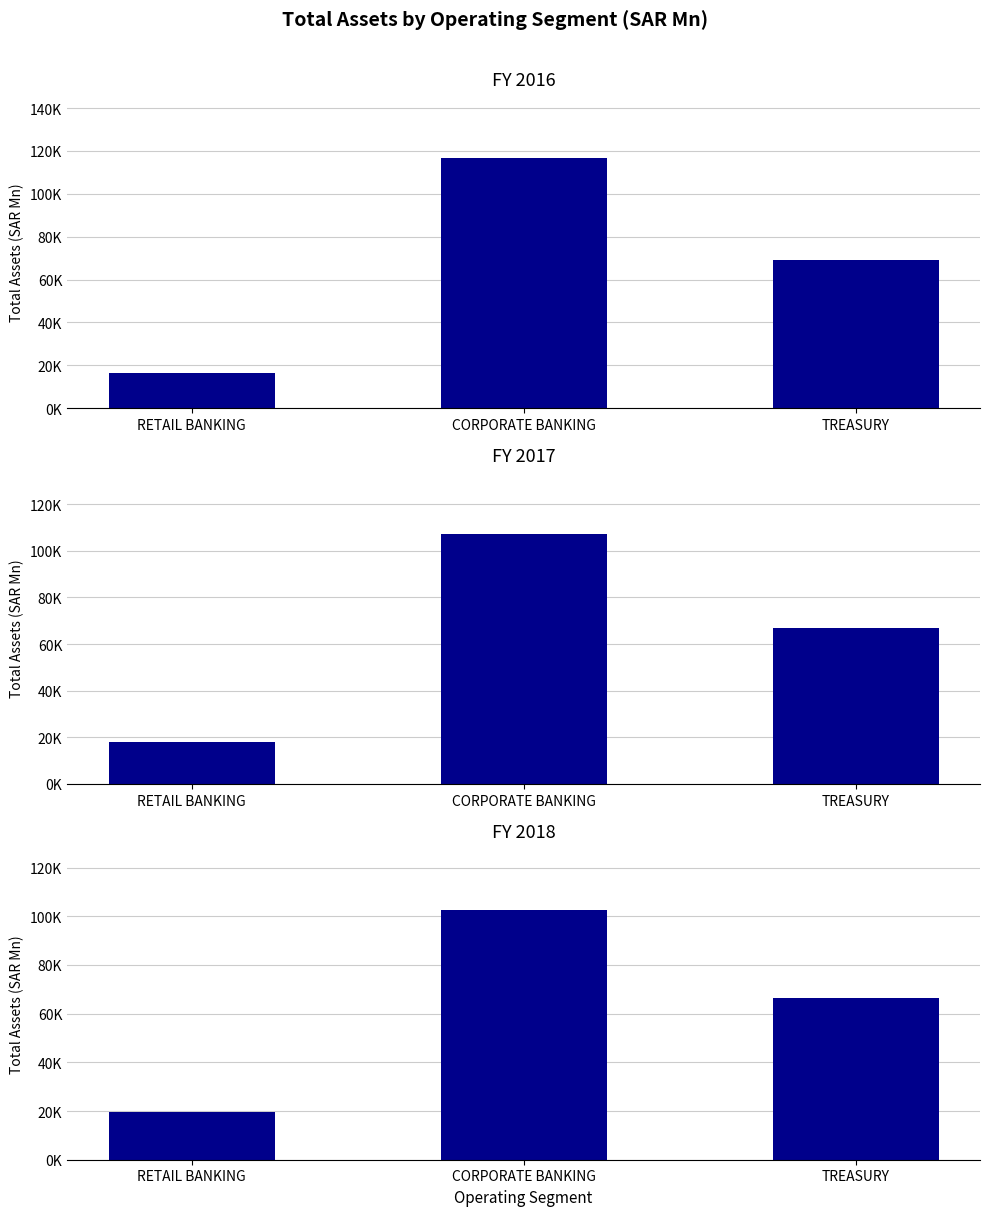

What is the sum of the FY 2018 values at CORPORATE BANKING and RETAIL BANKING?

122286.4